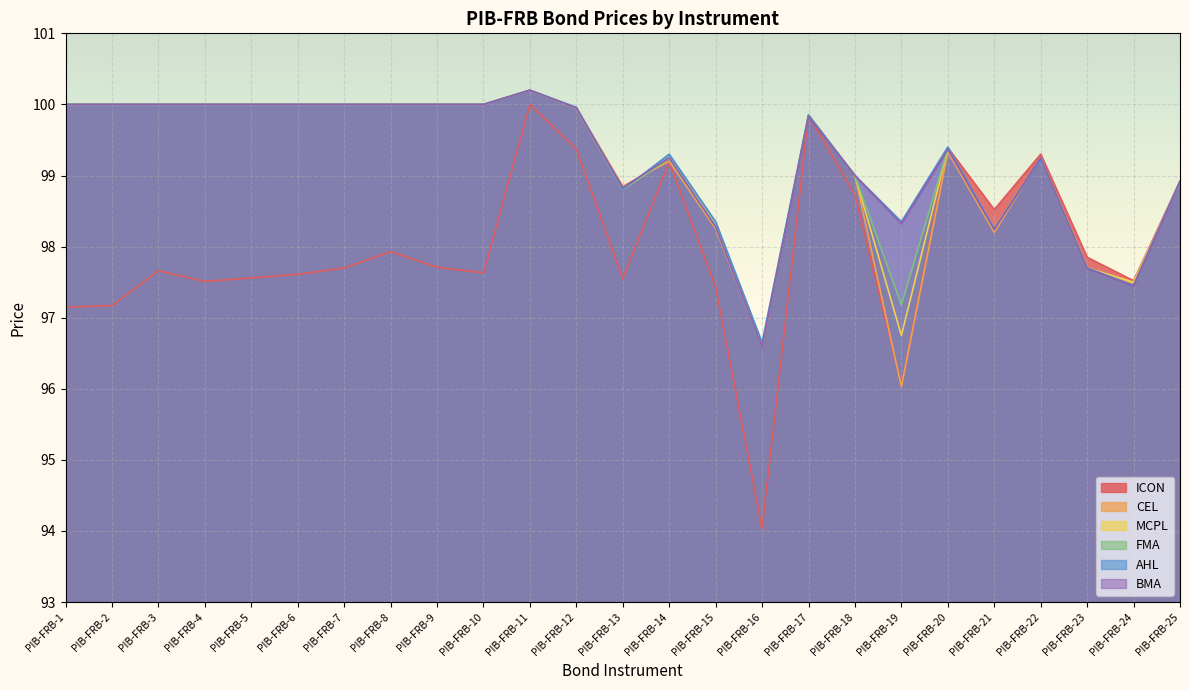

How many intersections are there between MCPL and FMA?

2